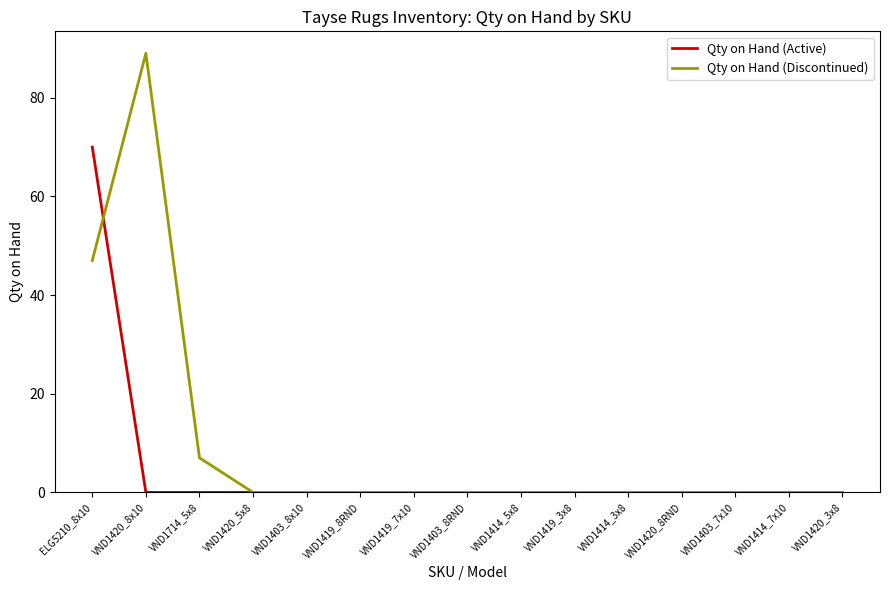

Is it true that Qty on Hand (Active) equals 119 at ELG5210_8x10?

False